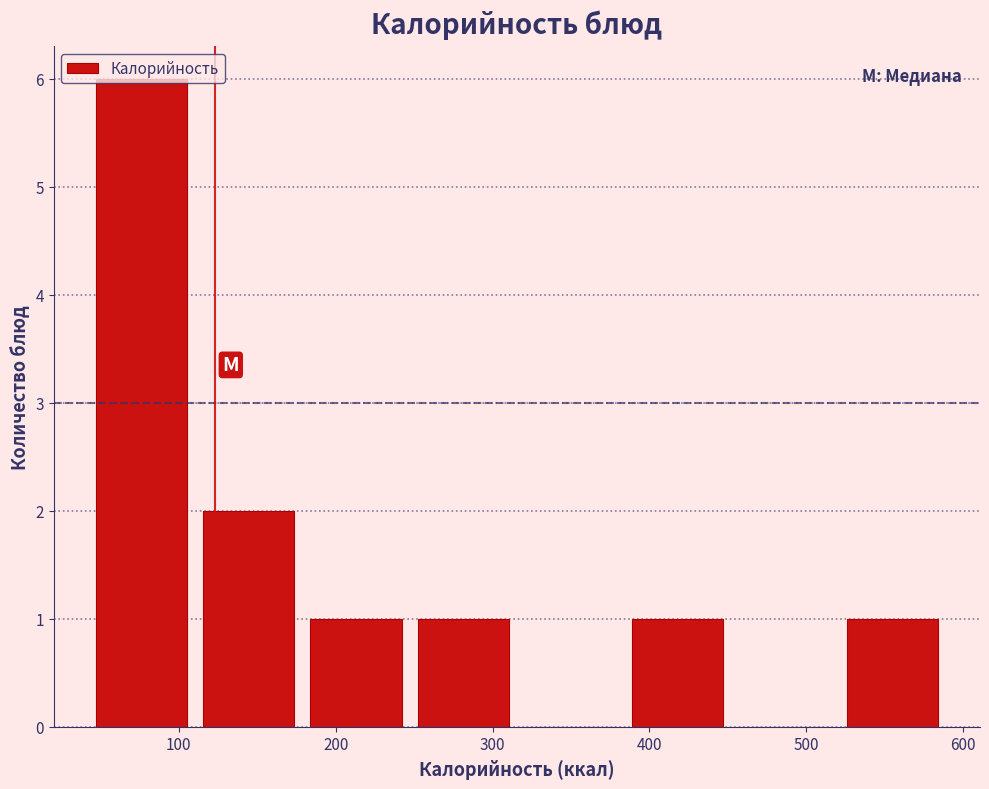

Over which range of the x-axis is the bar tallest?

40 to 110